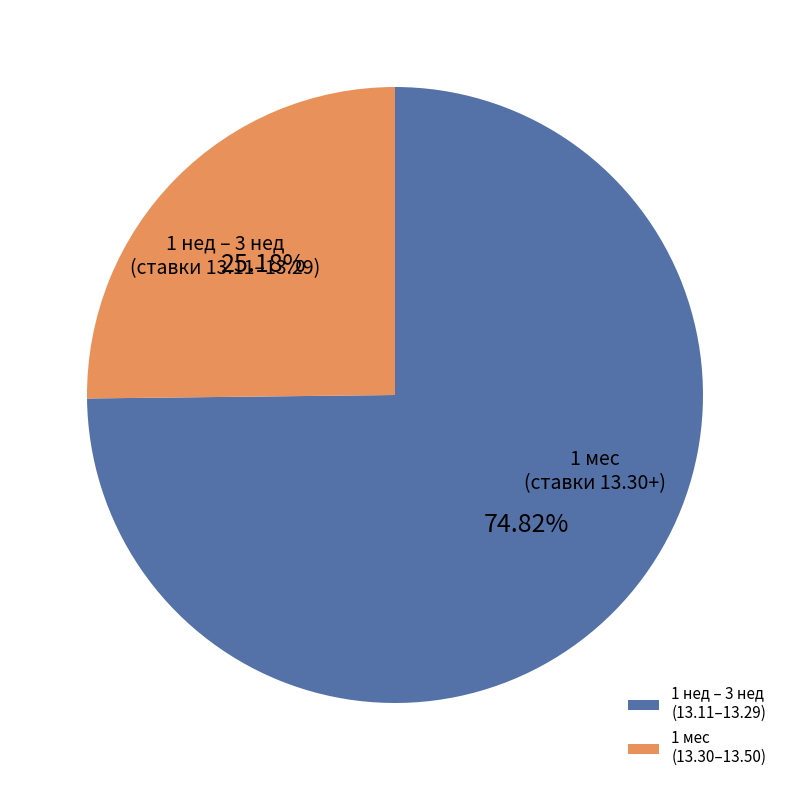

Is there any slice that represents more than half of the pie?

Yes